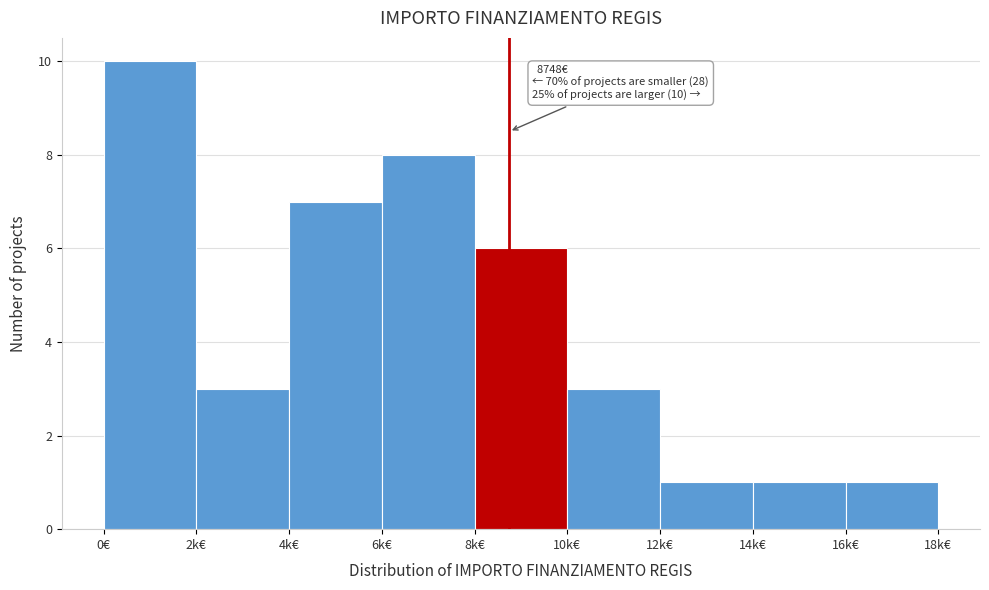

Reading left to right, what are all the values shown in this chart?

0€=10	2k€=3	4k€=7	6k€=8	8k€=6	10k€=3	12k€=1	14k€=1	16k€=1